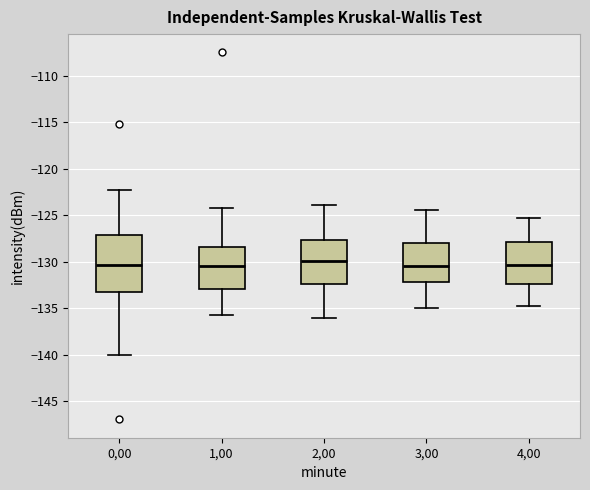

Reading left to right, read every box against the y-axis: the position of its median line, the range the box covers, and the ends of its whiskers. The values are not printed on the chart, so give them approximately, as read against the axis.

0,00: median -130.5, box -133.0 to -127.0, whiskers -140.0 to -122.5
1,00: median -130.5, box -133.0 to -128.5, whiskers -135.5 to -124.0
2,00: median -130.0, box -132.5 to -127.5, whiskers -136.0 to -124.0
3,00: median -130.5, box -132.0 to -128.0, whiskers -135.0 to -124.5
4,00: median -130.5, box -132.5 to -128.0, whiskers -135.0 to -125.5